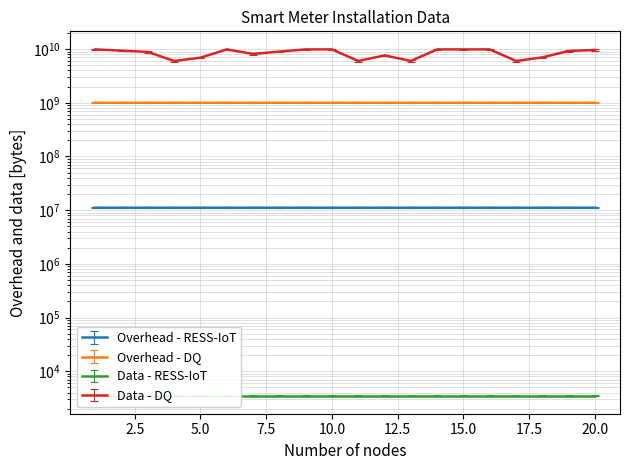

True or false: Overhead - RESS-IoT has a value of 11108878.0 at 14.

True